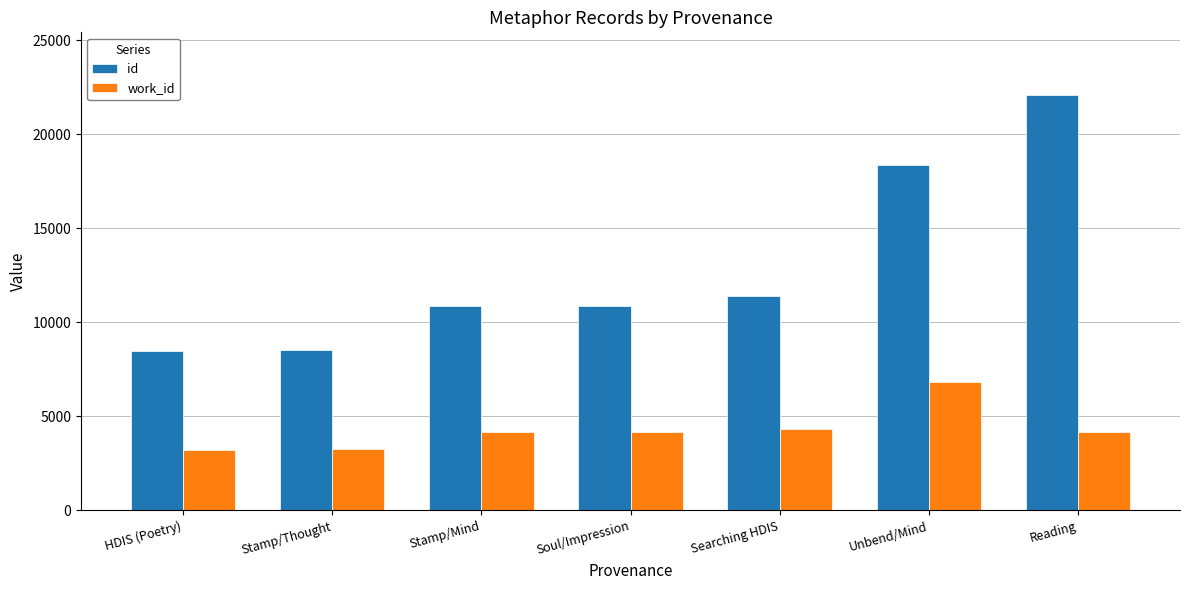

Which series has the largest range (max minus min)?

id